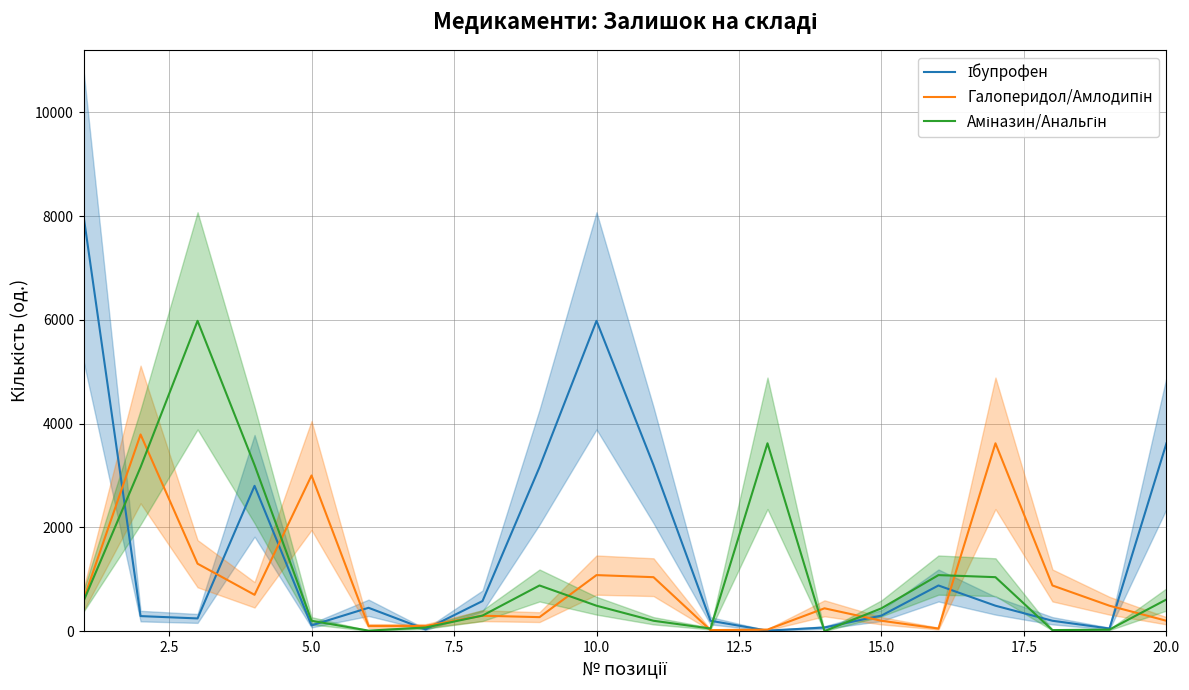

How many data points in Галоперидол/Амлодипін are above 490?

9